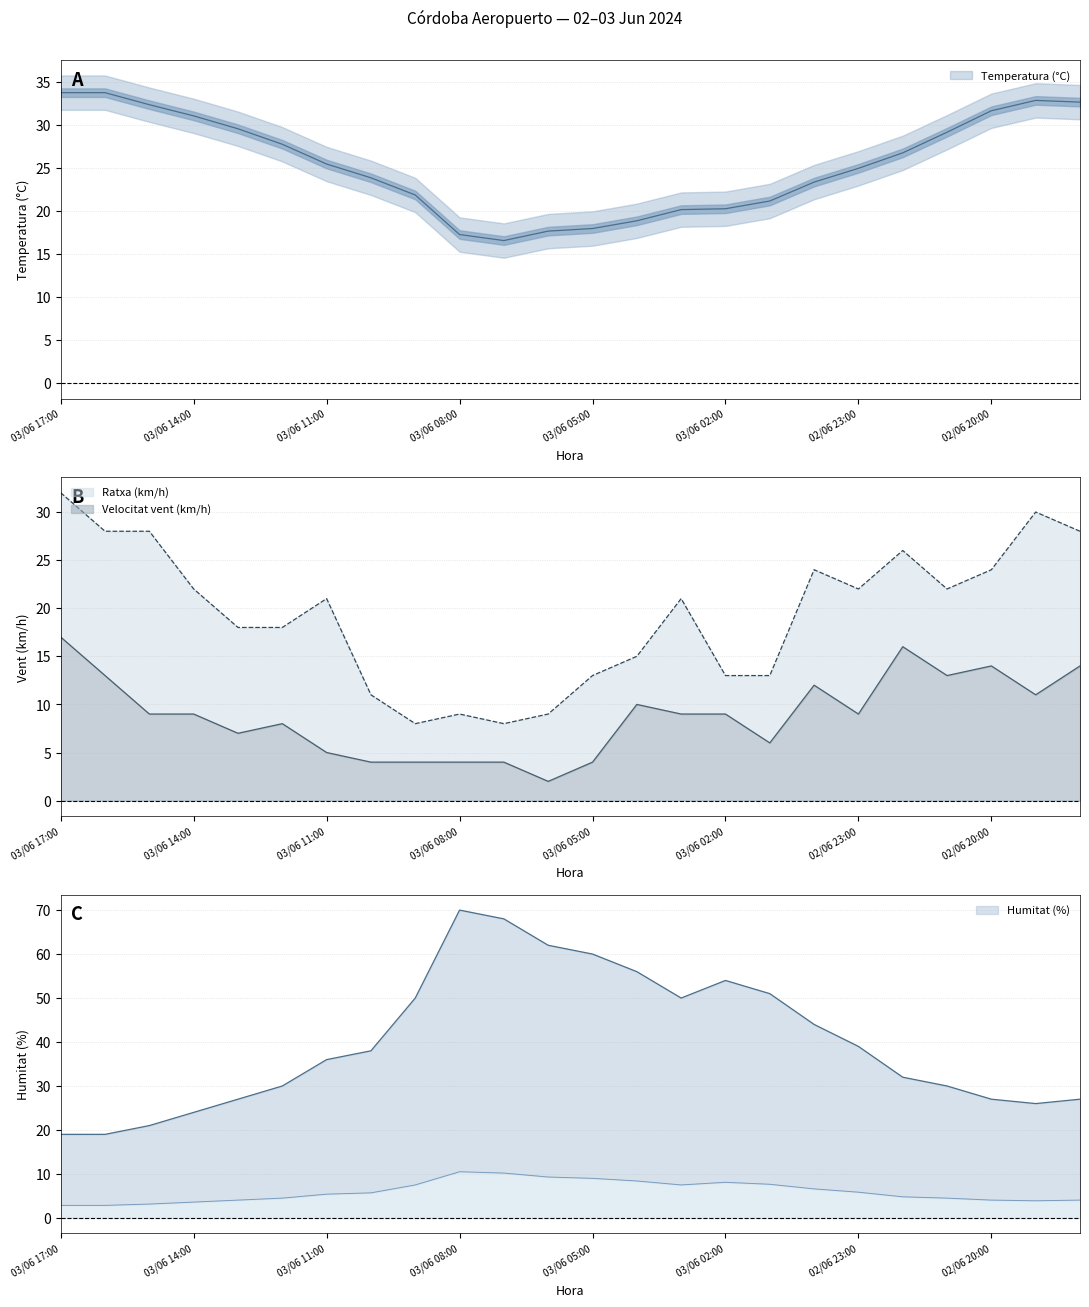

How many interior local peaks does the Velocitat vent (km/h) series have?

5